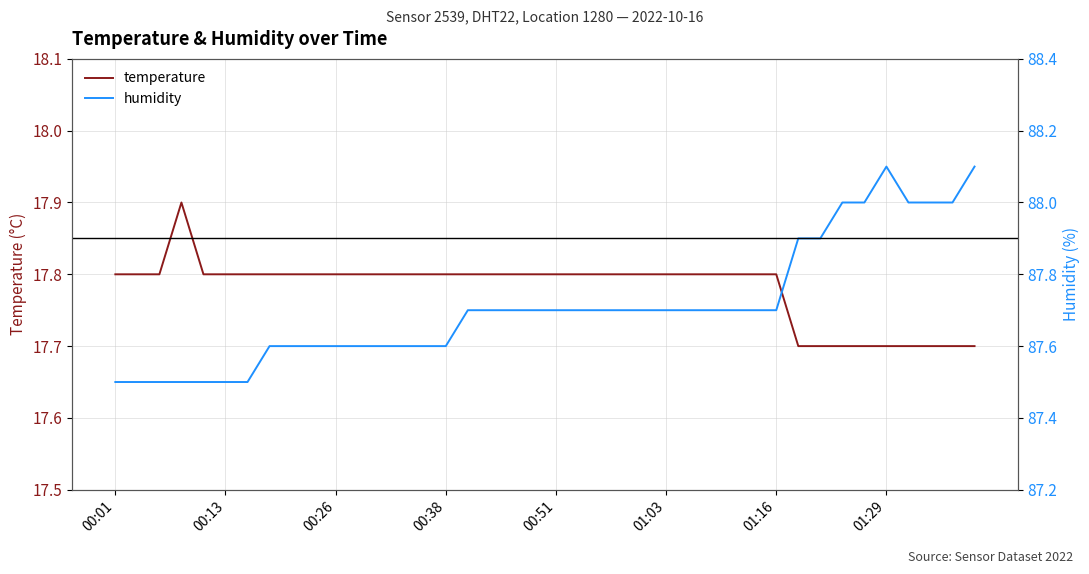

What is the highest value of the temperature series?

17.9